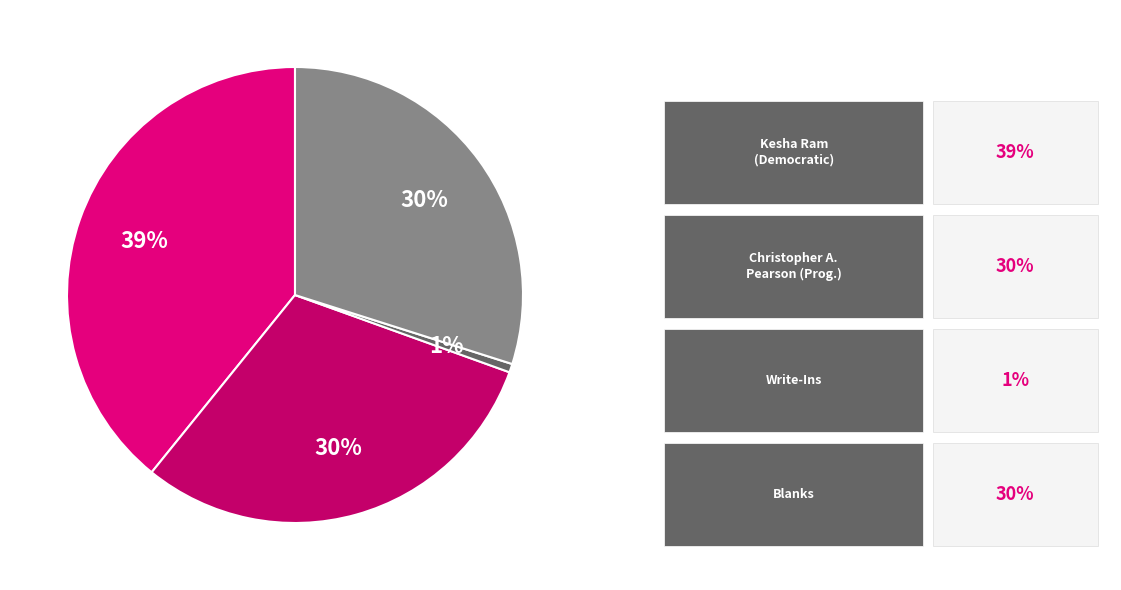

How many slices are in this pie chart?

4